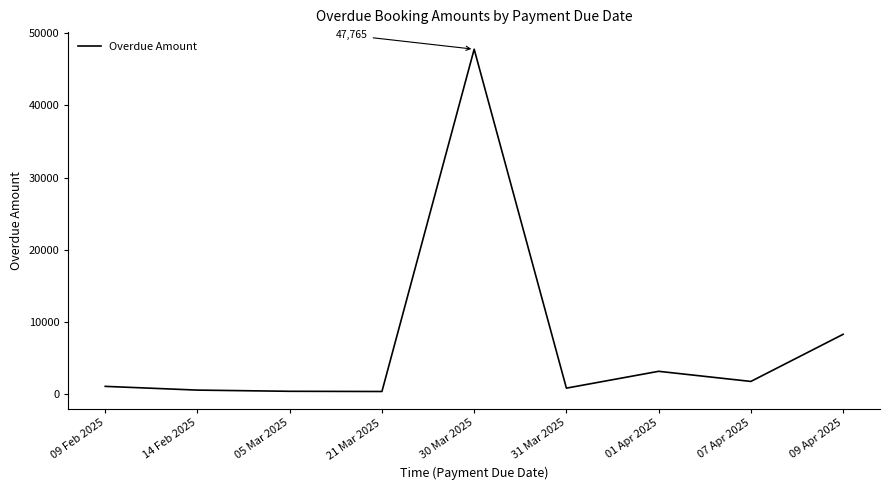

True or false: the data shows 47765.0 at 30 Mar 2025.

True